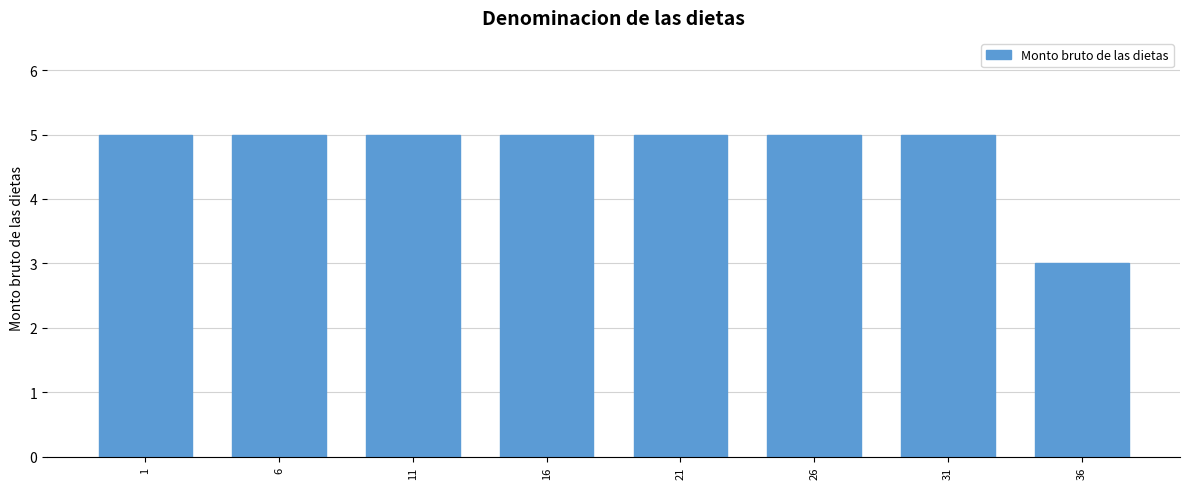

Reading right to left, what are all the values shown in this chart?

3	5	5	5	5	5	5	5